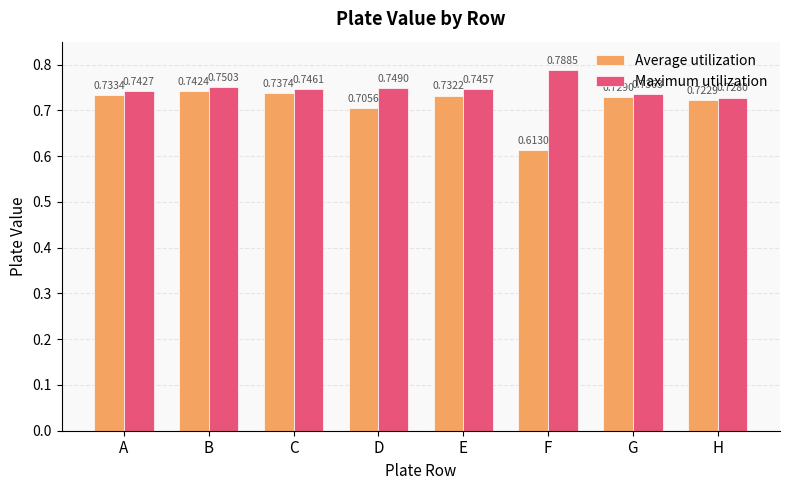

Which series has the largest total across all categories?

Maximum utilization